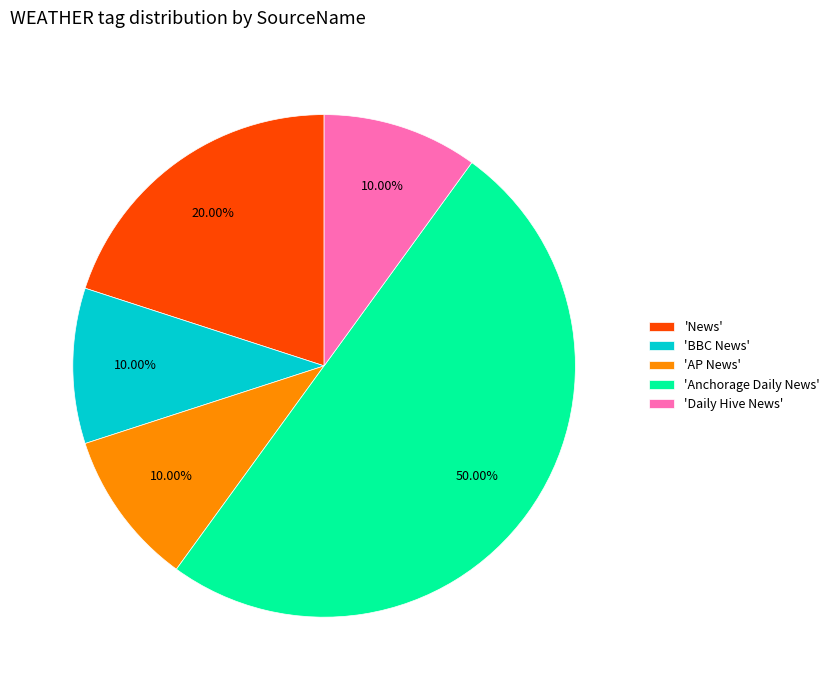

Does 'Daily Hive News' account for over 50% of the chart?

No